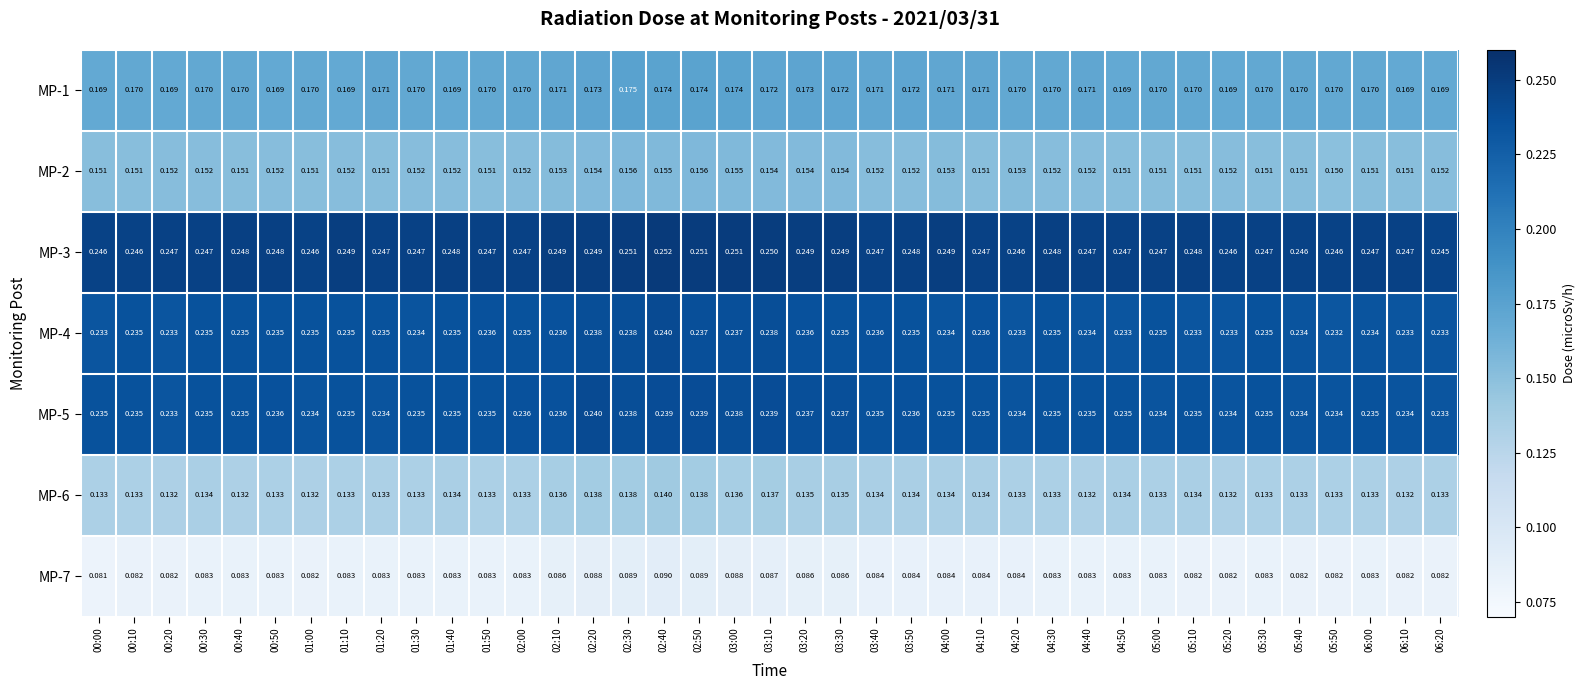

Is the value of MP-6 at 00:10 greater than the value of MP-2 at 05:10?

No